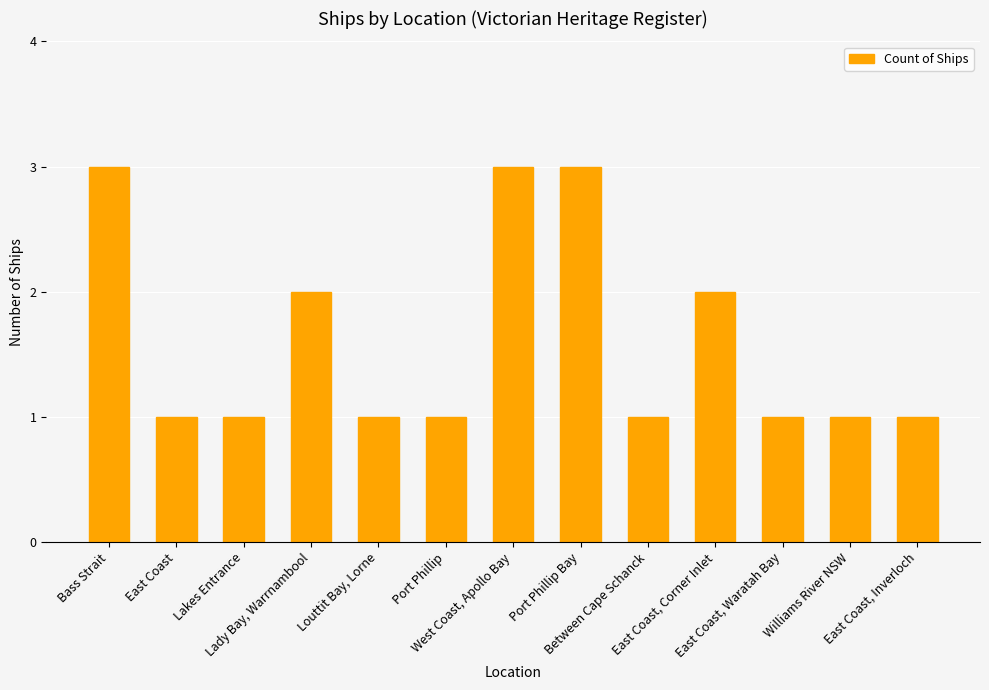

Count the number of data series in this chart.

1